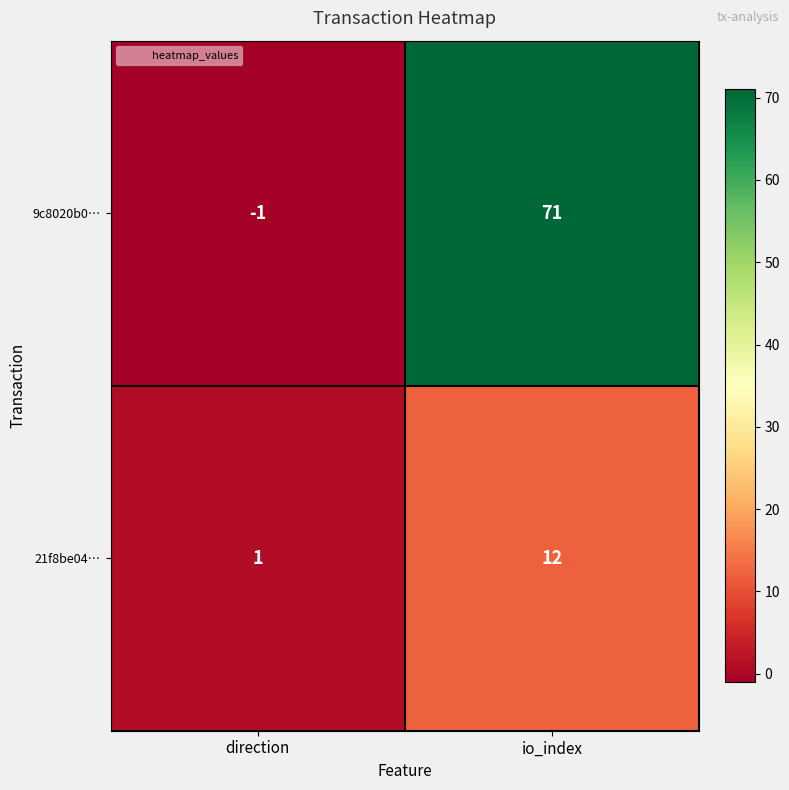

Reading left to right, list all the values displayed in this chart.

9c8020b0…: -1	71
21f8be04…: 1	12